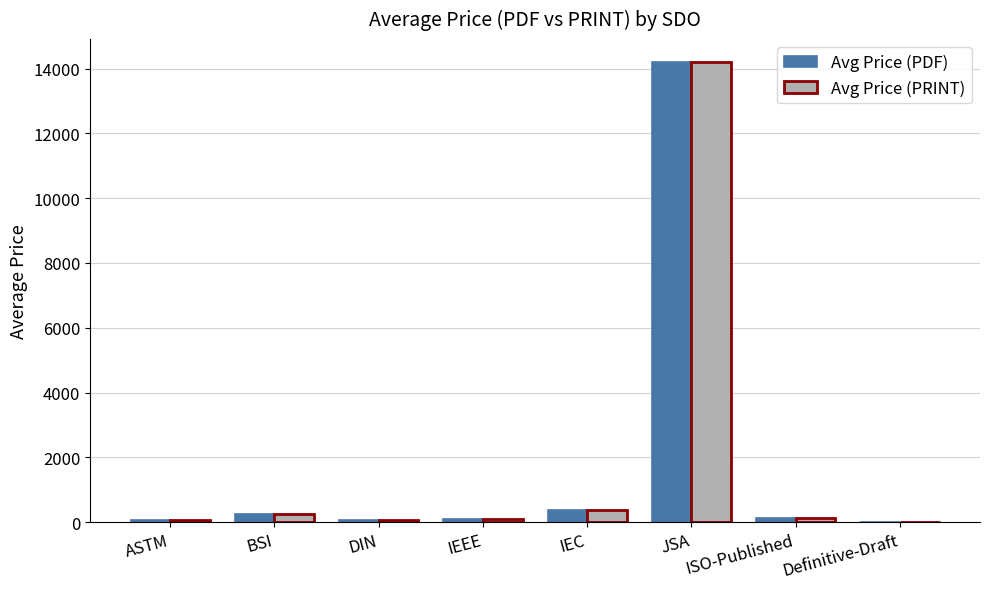

How many series are shown in this chart?

2